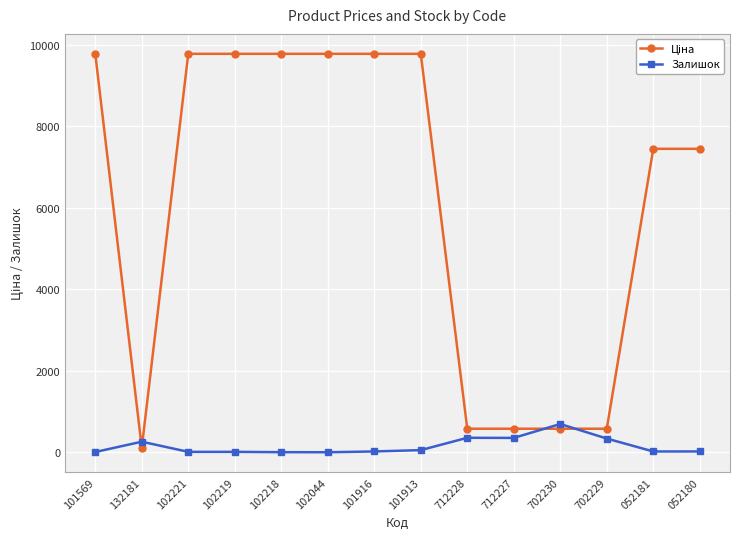

At how many categories does at least one series exceed 6825?

9